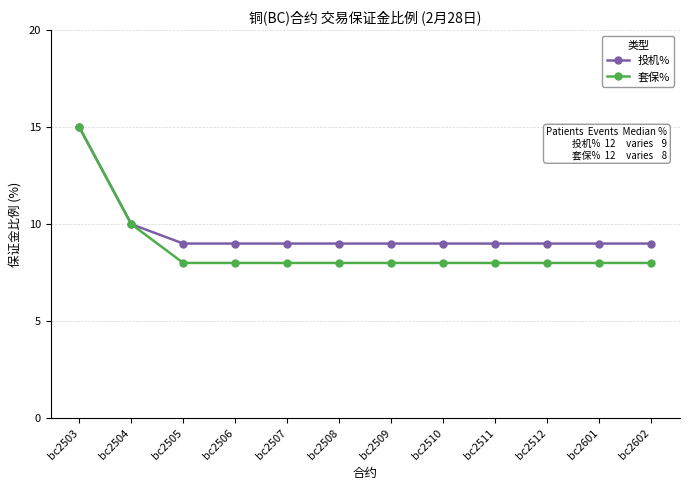

What is the average value of the 套保% series?

9